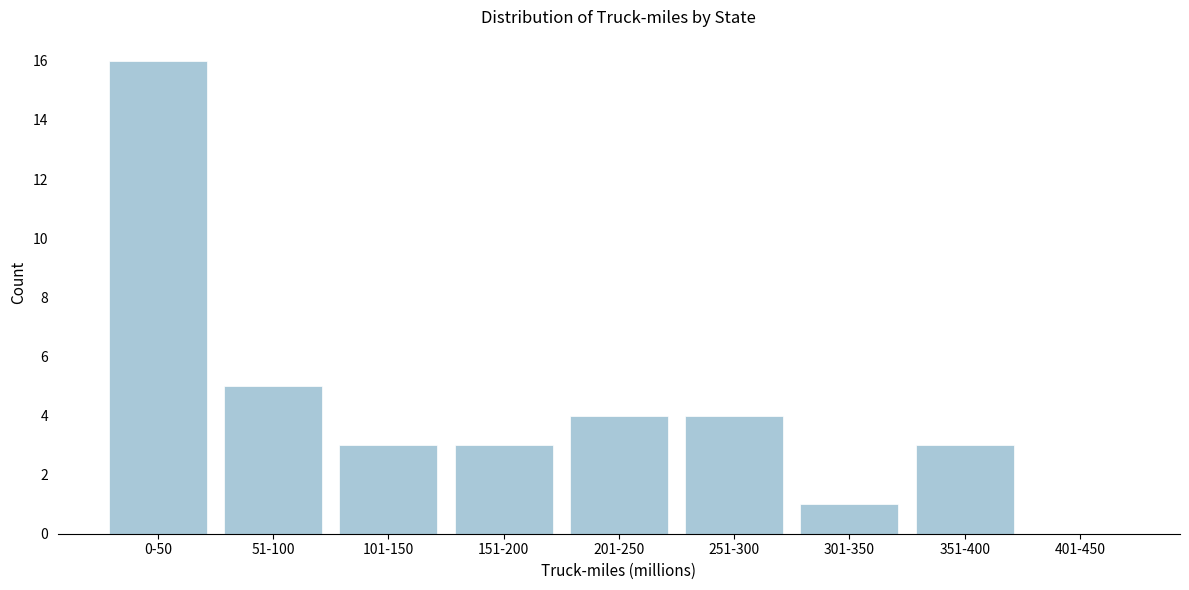

Reading left to right, list all the values displayed in this chart.

0-50=16	51-100=5	101-150=3	151-200=3	201-250=4	251-300=4	301-350=1	351-400=3	401-450=0